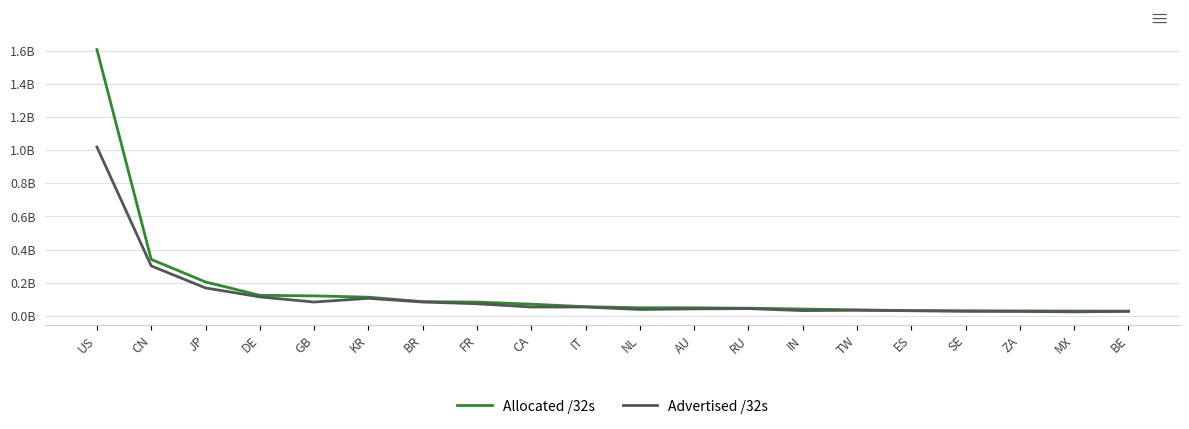

At how many categories does at least one series exceed 232317358?

2